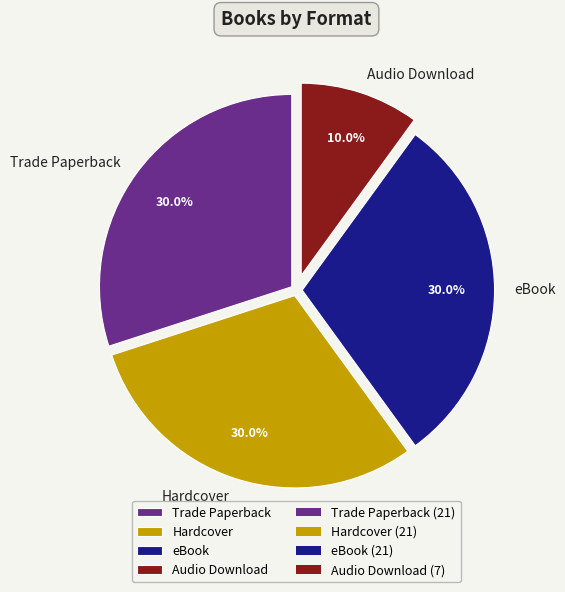

Does eBook account for over 50% of the chart?

No